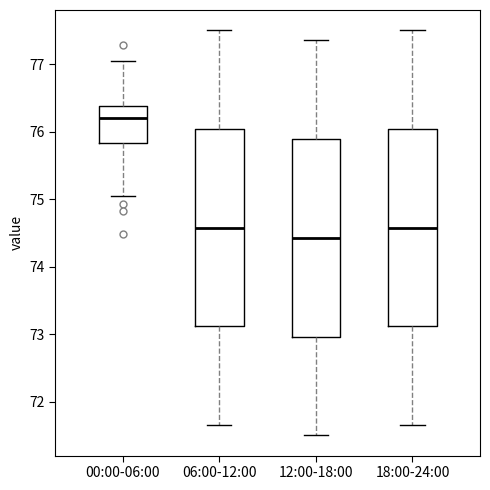

Where does the upper whisker of the box for 12:00-18:00 end on the y-axis? The values are not printed on the chart, so give them approximately, as read against the axis.

77.4